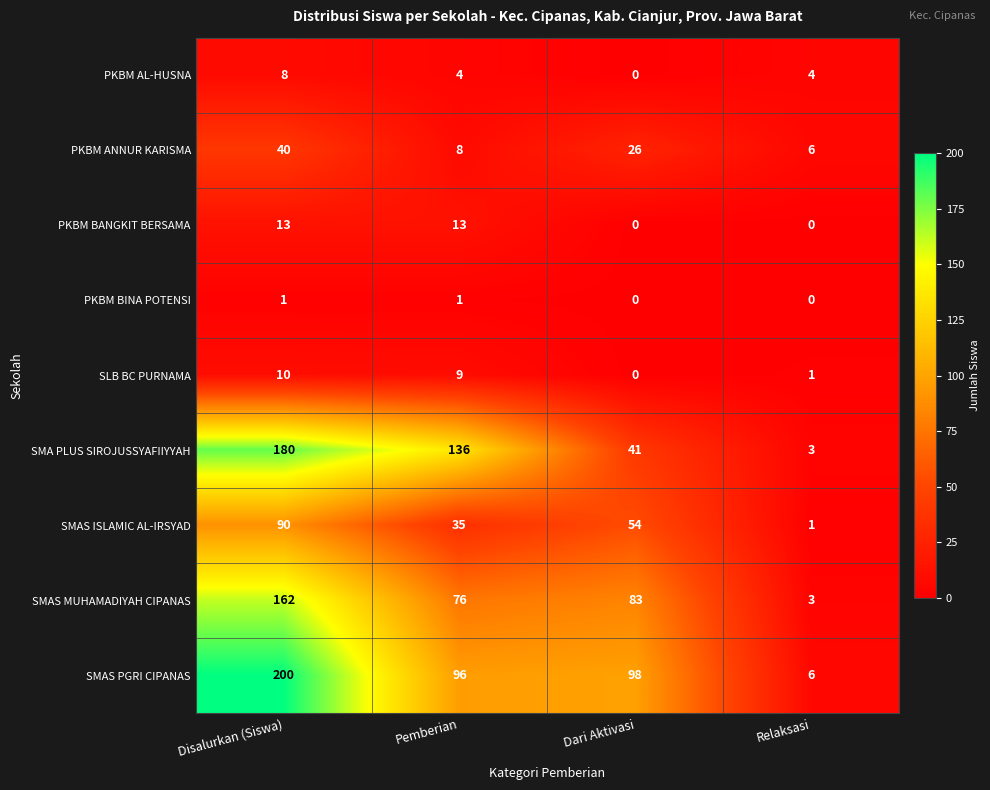

List the labels in order of SMAS ISLAMIC AL-IRSYAD value, largest first.

Disalurkan (Siswa), Dari Aktivasi, Pemberian, Relaksasi